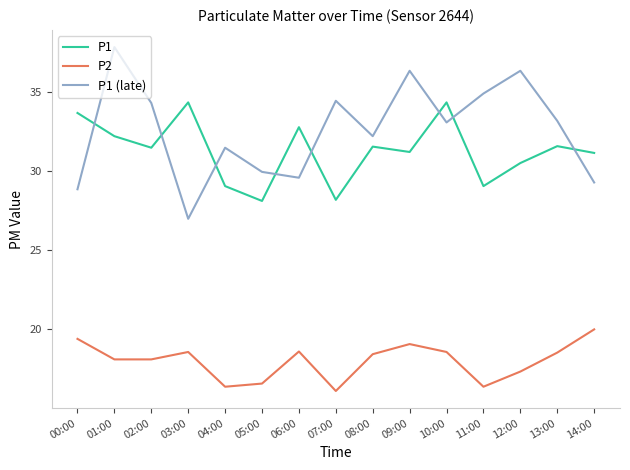

True or false: P1 (late) and P2 cross at least once.

False